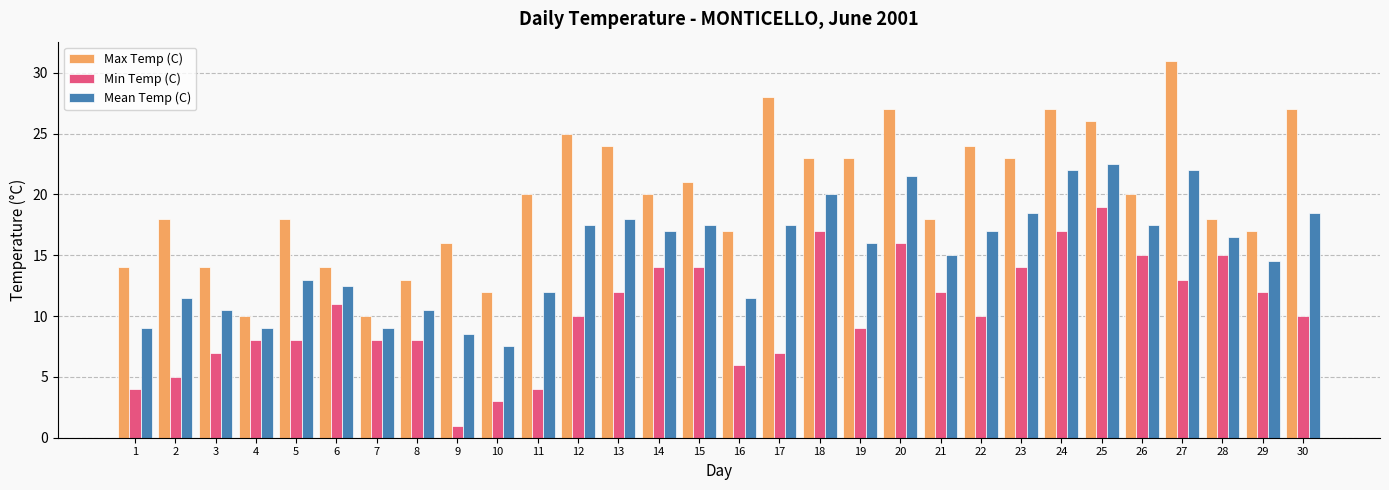

What is the approximate value of Max Temp (C) at 29?

17.0